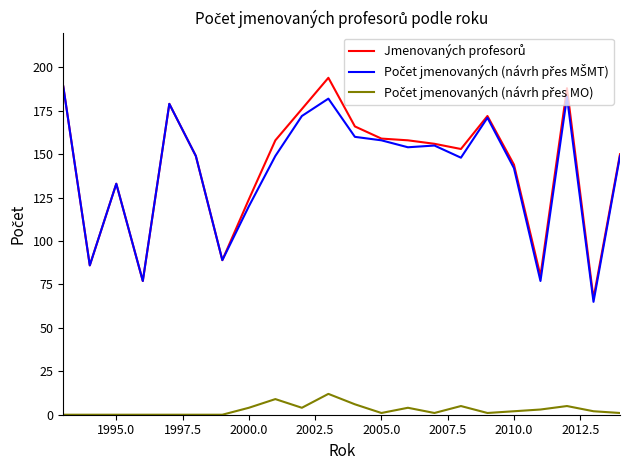

How many lines are shown in the chart?

3